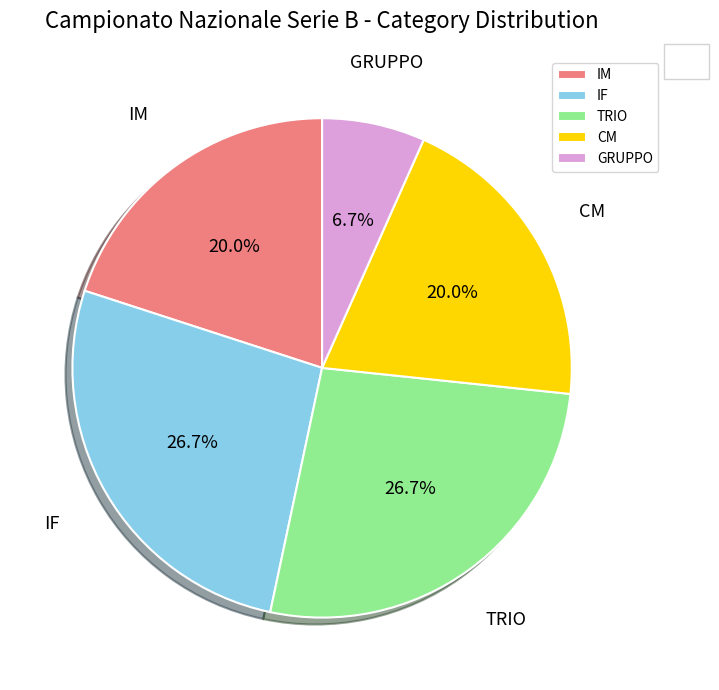

Does IM account for over 50% of the chart?

No